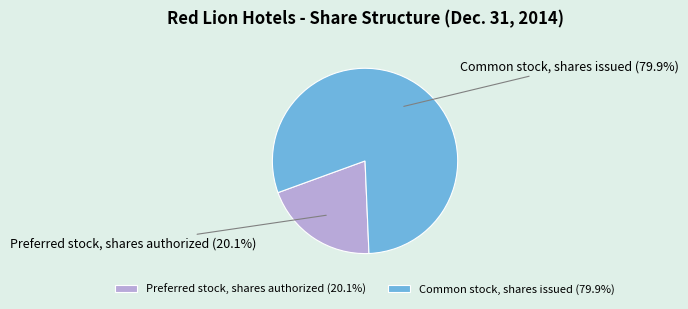

What is the ratio of the value at Preferred stock, shares authorized (20.1%) to the value at Common stock, shares issued (79.9%)?

0.3